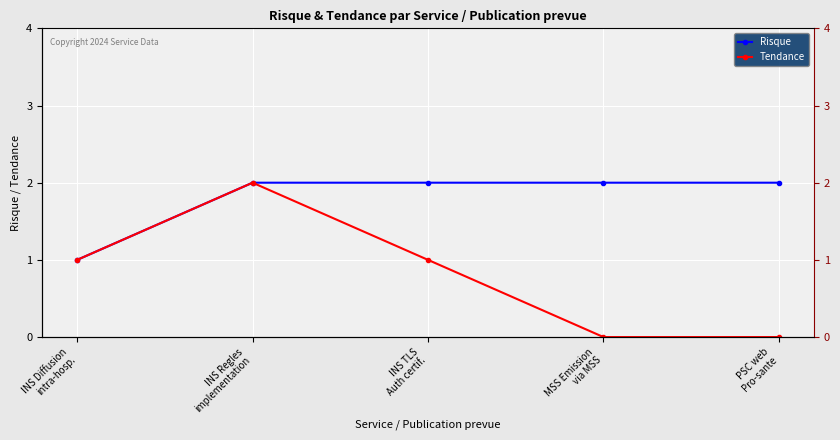

What is the total value across all series at INS Diffusion
intra-hosp.?

2